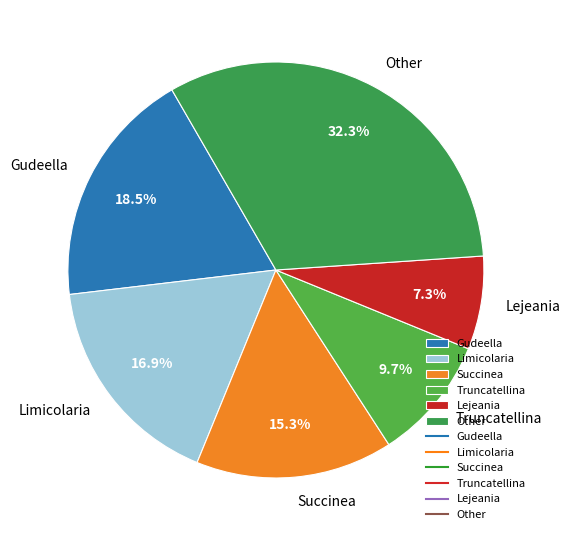

Which category has the smallest portion of the pie?

Lejeania